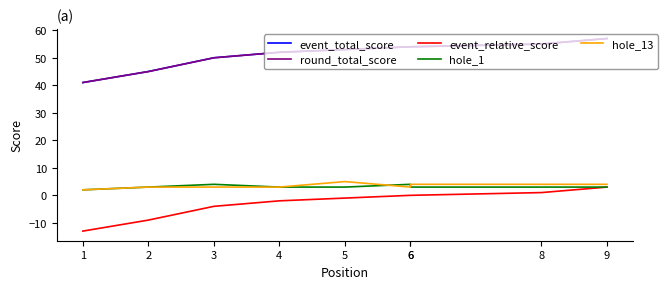

What is the total value across all series at 3?

103